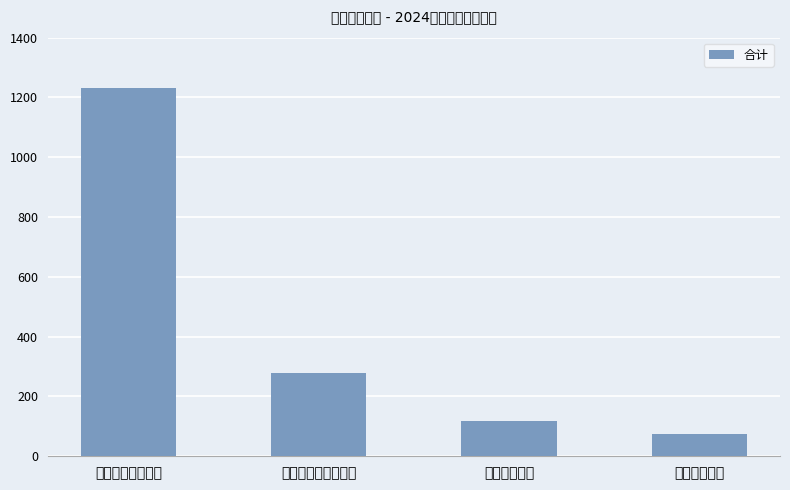

Which category has the highest value across all series?

一般公共服务支出